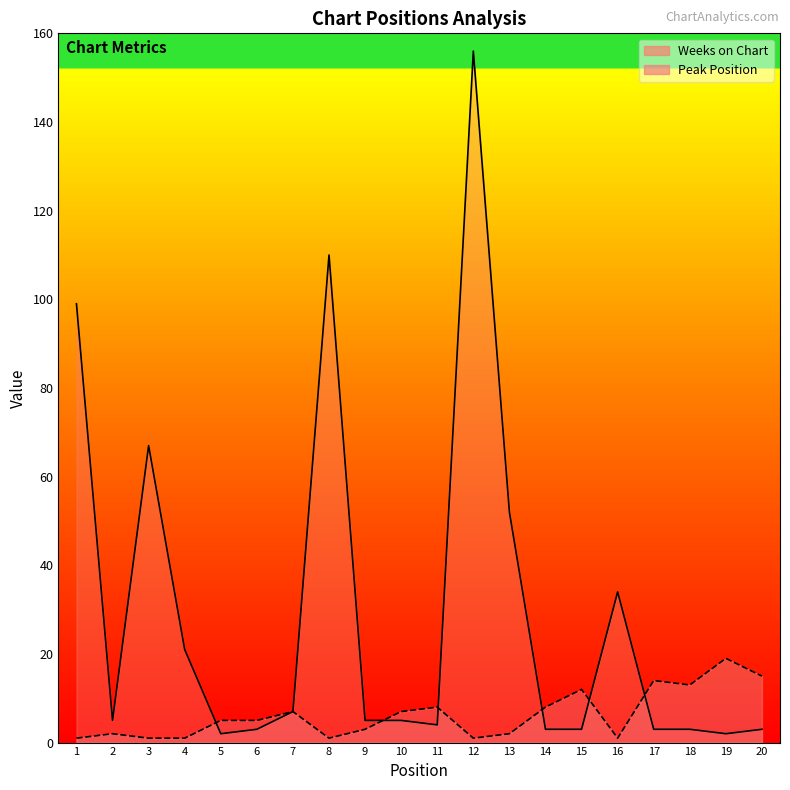

What are all the series names shown in the legend?

Peak Position, Weeks on Chart